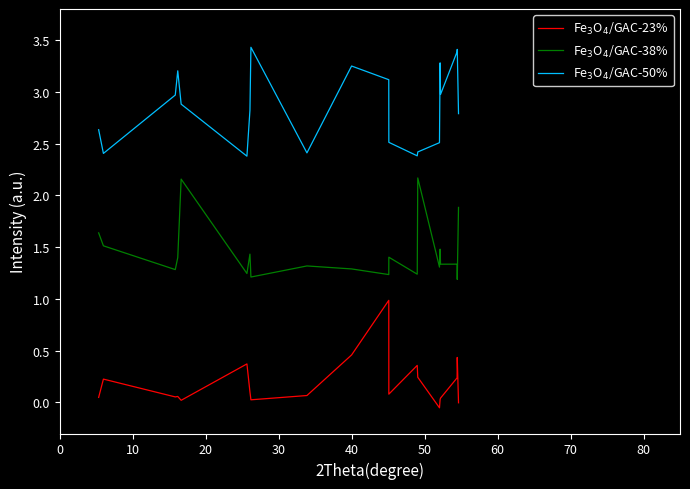

What is the greatest value displayed?

3.4